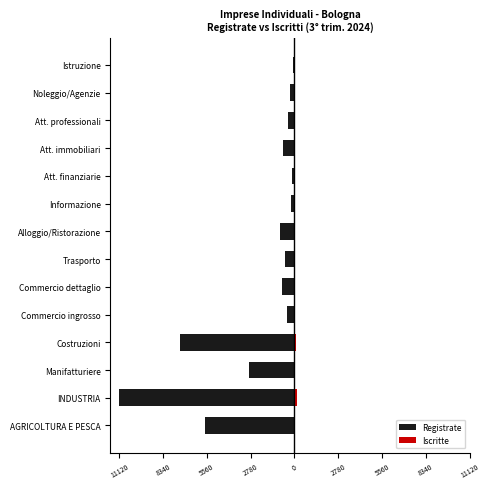

How many values in the Registrate series are below -600?

7